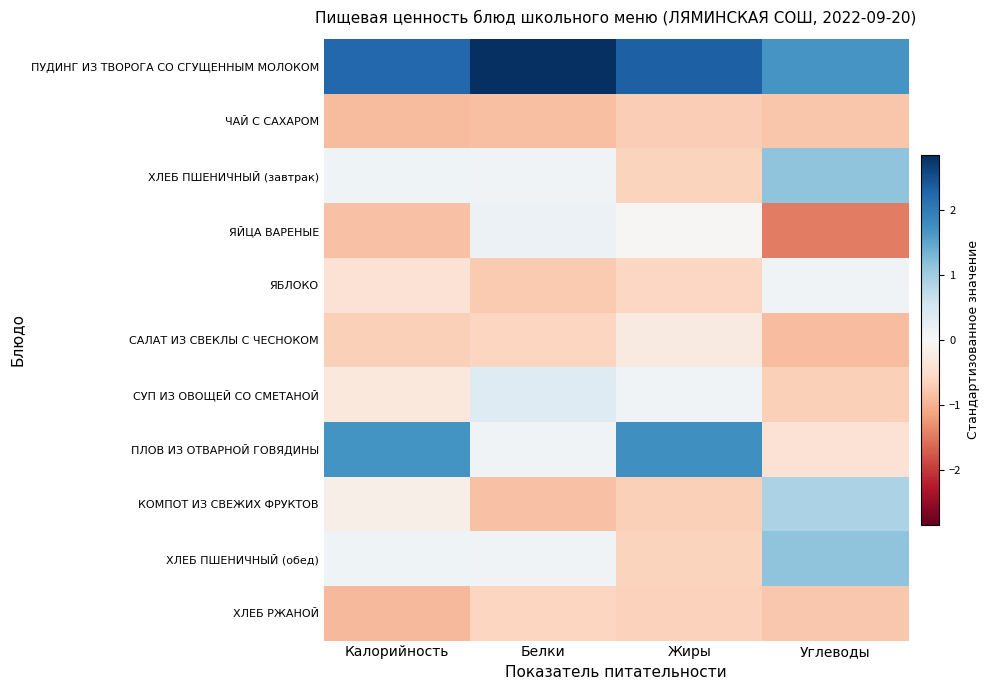

Reading right to left, transcribe all the data shown in this chart.

ПУДИНГ ИЗ ТВОРОГА СО СГУЩЕННЫМ МОЛОКОМ: Углеводы=1.7	Жиры=2.3	Белки=2.8	Калорийность=2.2
ЧАЙ С САХАРОМ: Углеводы=-0.8	Жиры=-0.7	Белки=-0.9	Калорийность=-0.9
ХЛЕБ ПШЕНИЧНЫЙ (завтрак): Углеводы=1.1	Жиры=-0.6	Белки=0.1	Калорийность=0.1
ЯЙЦА ВАРЕНЫЕ: Углеводы=-1.5	Жиры=-0.0	Белки=0.2	Калорийность=-0.8
ЯБЛОКО: Углеводы=0.1	Жиры=-0.6	Белки=-0.7	Калорийность=-0.4
САЛАТ ИЗ СВЕКЛЫ С ЧЕСНОКОМ: Углеводы=-0.9	Жиры=-0.3	Белки=-0.6	Калорийность=-0.7
СУП ИЗ ОВОЩЕЙ СО СМЕТАНОЙ: Углеводы=-0.7	Жиры=0.1	Белки=0.4	Калорийность=-0.3
ПЛОВ ИЗ ОТВАРНОЙ ГОВЯДИНЫ: Углеводы=-0.4	Жиры=1.7	Белки=0.1	Калорийность=1.7
КОМПОТ ИЗ СВЕЖИХ ФРУКТОВ: Углеводы=0.9	Жиры=-0.7	Белки=-0.8	Калорийность=-0.2
ХЛЕБ ПШЕНИЧНЫЙ (обед): Углеводы=1.1	Жиры=-0.6	Белки=0.1	Калорийность=0.1
ХЛЕБ РЖАНОЙ: Углеводы=-0.8	Жиры=-0.7	Белки=-0.6	Калорийность=-0.9